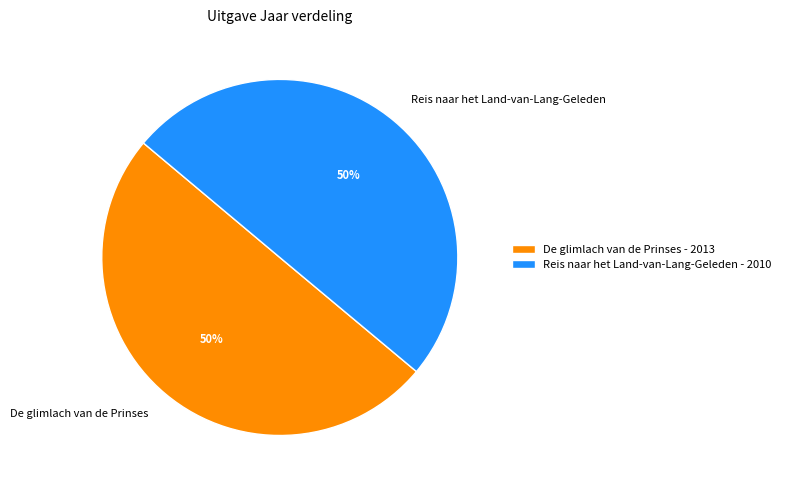

What percentage is the Reis naar het Land-van-Lang-Geleden - 2010 slice, to the nearest percent?

50%